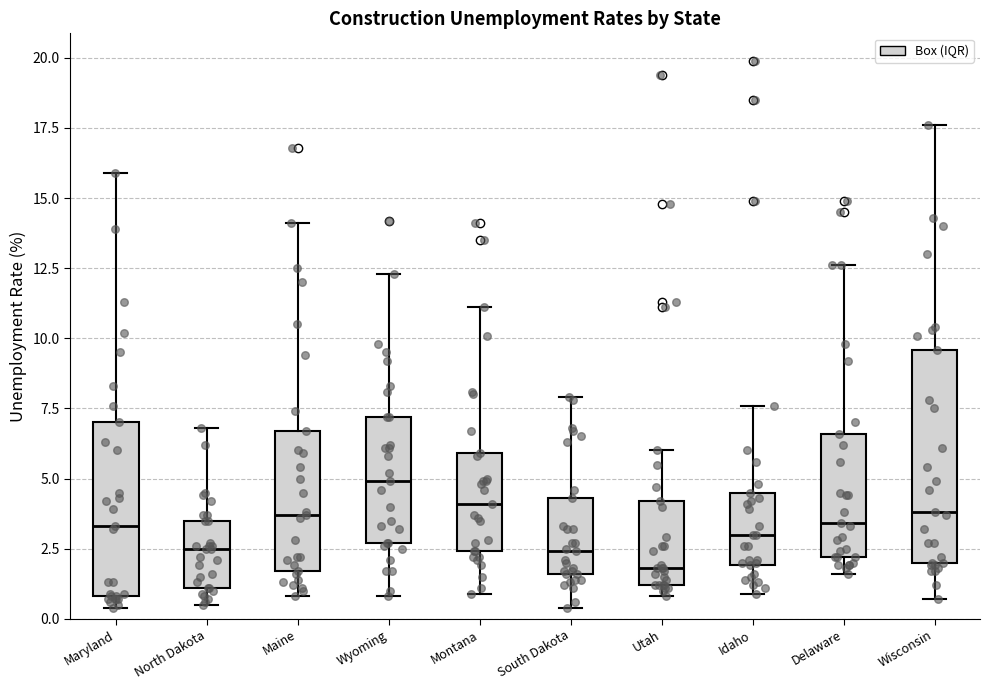

Reading left to right, transcribe this box plot: for each box, give where its median line is, the range the box spans, and where its two whiskers end, as read against the y-axis. The values are not printed on the chart, so give them approximately, as read against the axis.

Maryland: median 3.5, box 1.0 to 7.0, whiskers 0.5 to 16.0
North Dakota: median 2.5, box 1.0 to 3.5, whiskers 0.5 to 7.0
Maine: median 3.5, box 1.5 to 6.5, whiskers 1.0 to 14.0
Wyoming: median 5.0, box 2.5 to 7.0, whiskers 1.0 to 12.5
Montana: median 4.0, box 2.5 to 6.0, whiskers 1.0 to 11.0
South Dakota: median 2.5, box 1.5 to 4.5, whiskers 0.5 to 8.0
Utah: median 2.0, box 1.0 to 4.0, whiskers 1.0 (just below the box's lower edge) to 6.0
Idaho: median 3.0, box 2.0 to 4.5, whiskers 1.0 to 7.5
Delaware: median 3.5, box 2.0 to 6.5, whiskers 1.5 to 12.5
Wisconsin: median 4.0, box 2.0 to 9.5, whiskers 0.5 to 17.5